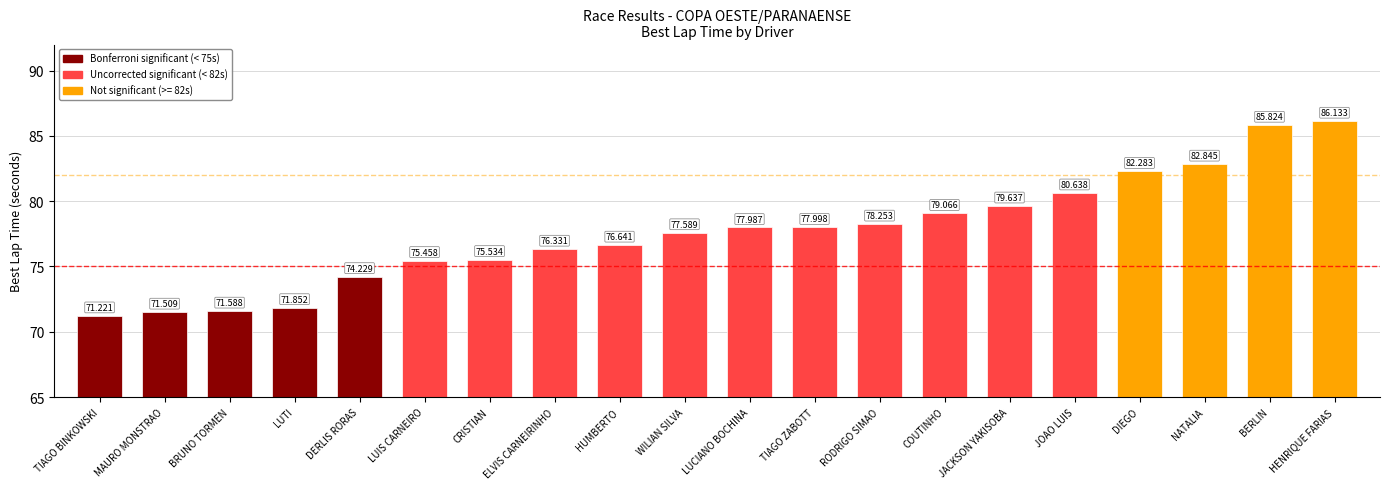

Which label corresponds to the largest value in the chart?

HENRIQUE FARIAS